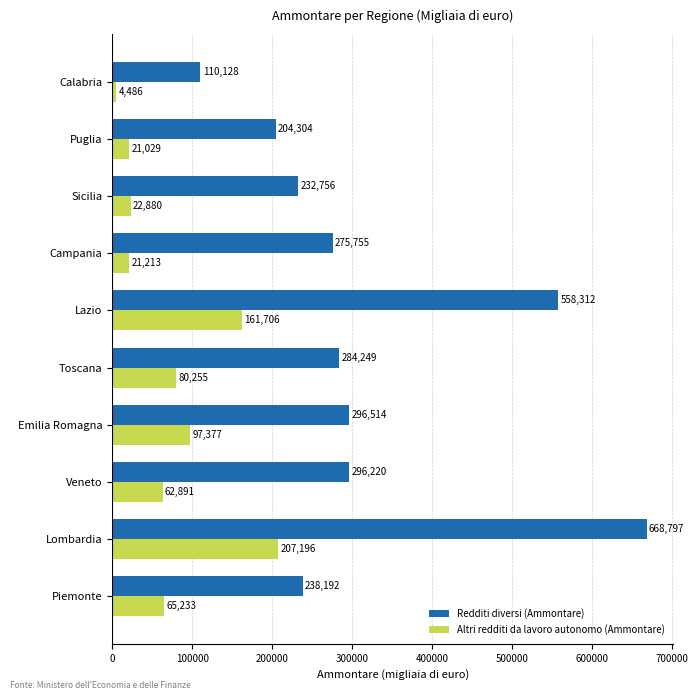

Which series changed the most between Lazio and Calabria?

Redditi diversi (Ammontare)